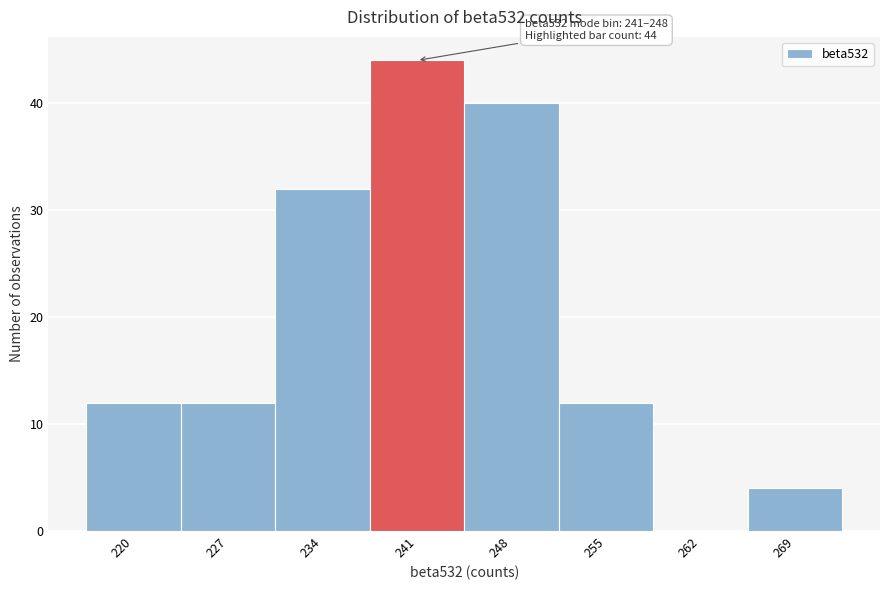

Reading left to right, list all the values displayed in this chart.

220=12	227=12	234=32	241=44	248=40	255=12	262=0	269=4